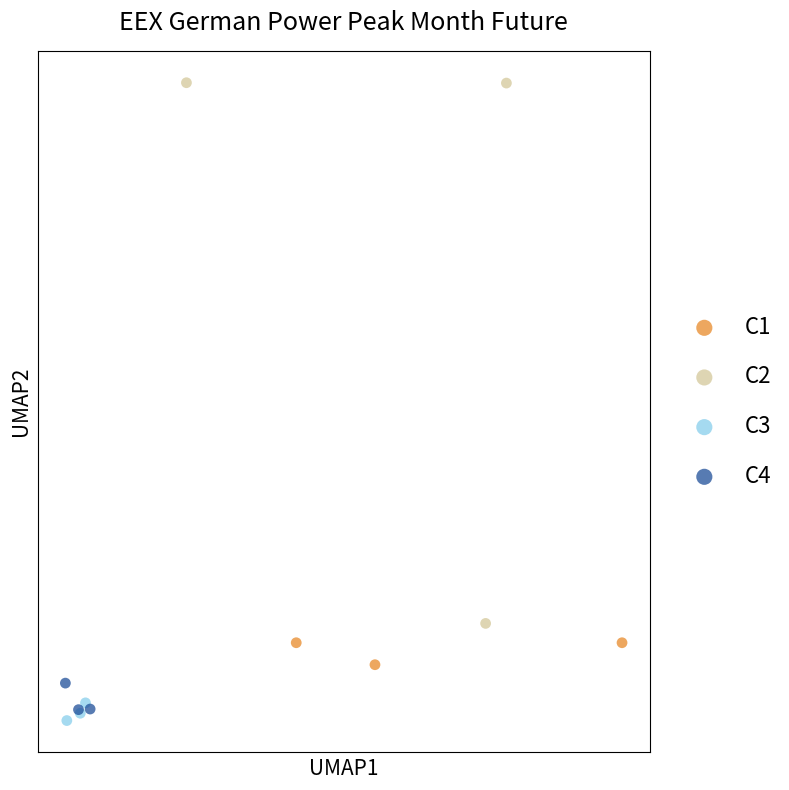

Which series has the largest Y range (max minus min)?

C2